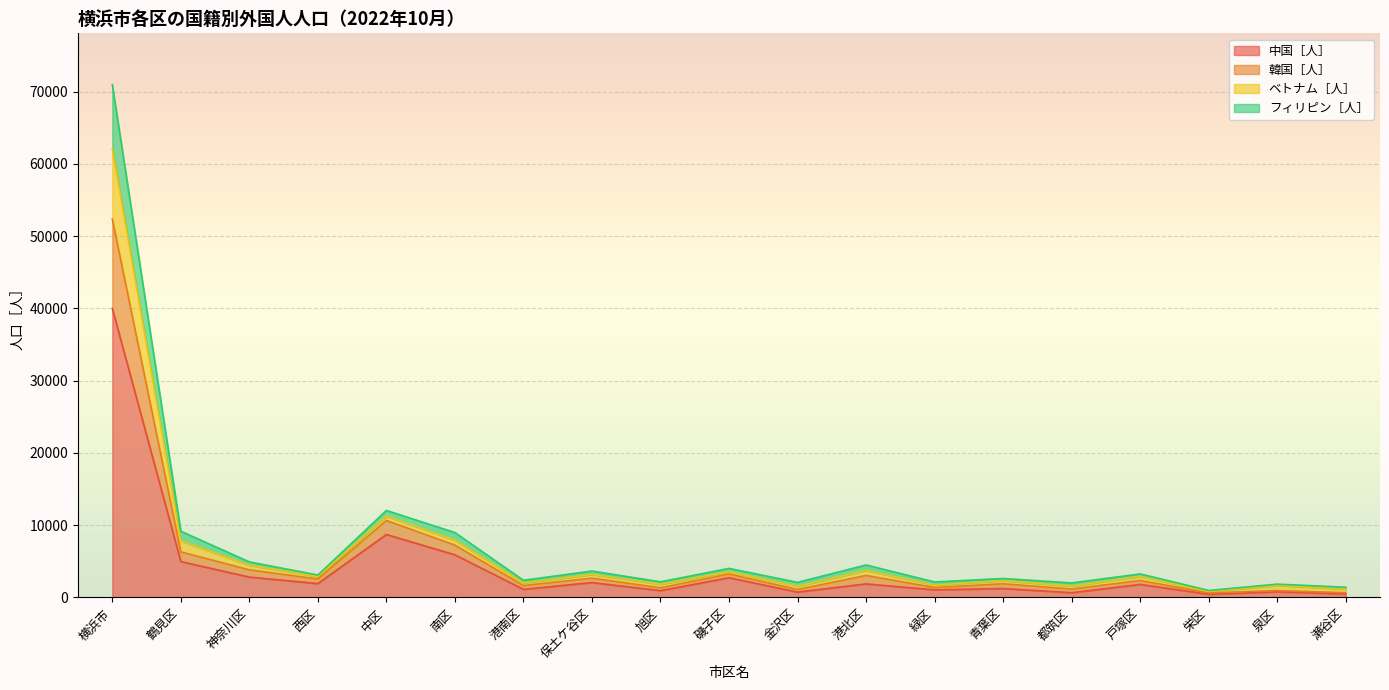

Rank the series at 瀬谷区 from lowest to highest value.

中国［人］, フィリピン［人］, ベトナム［人］, 韓国［人］